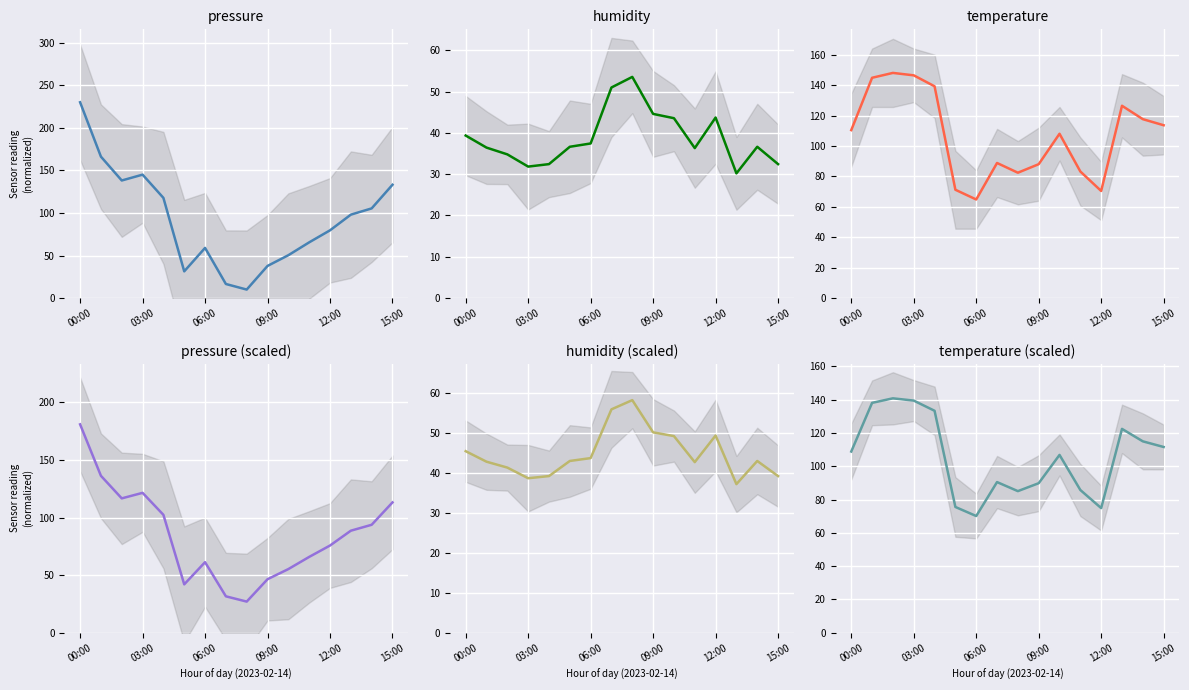

What is the label of the 8th point from the right?

8